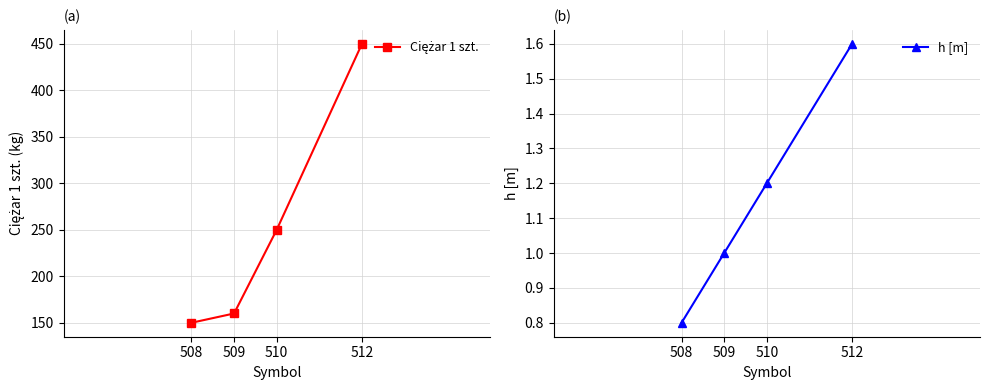

How many lines are shown in the chart?

2